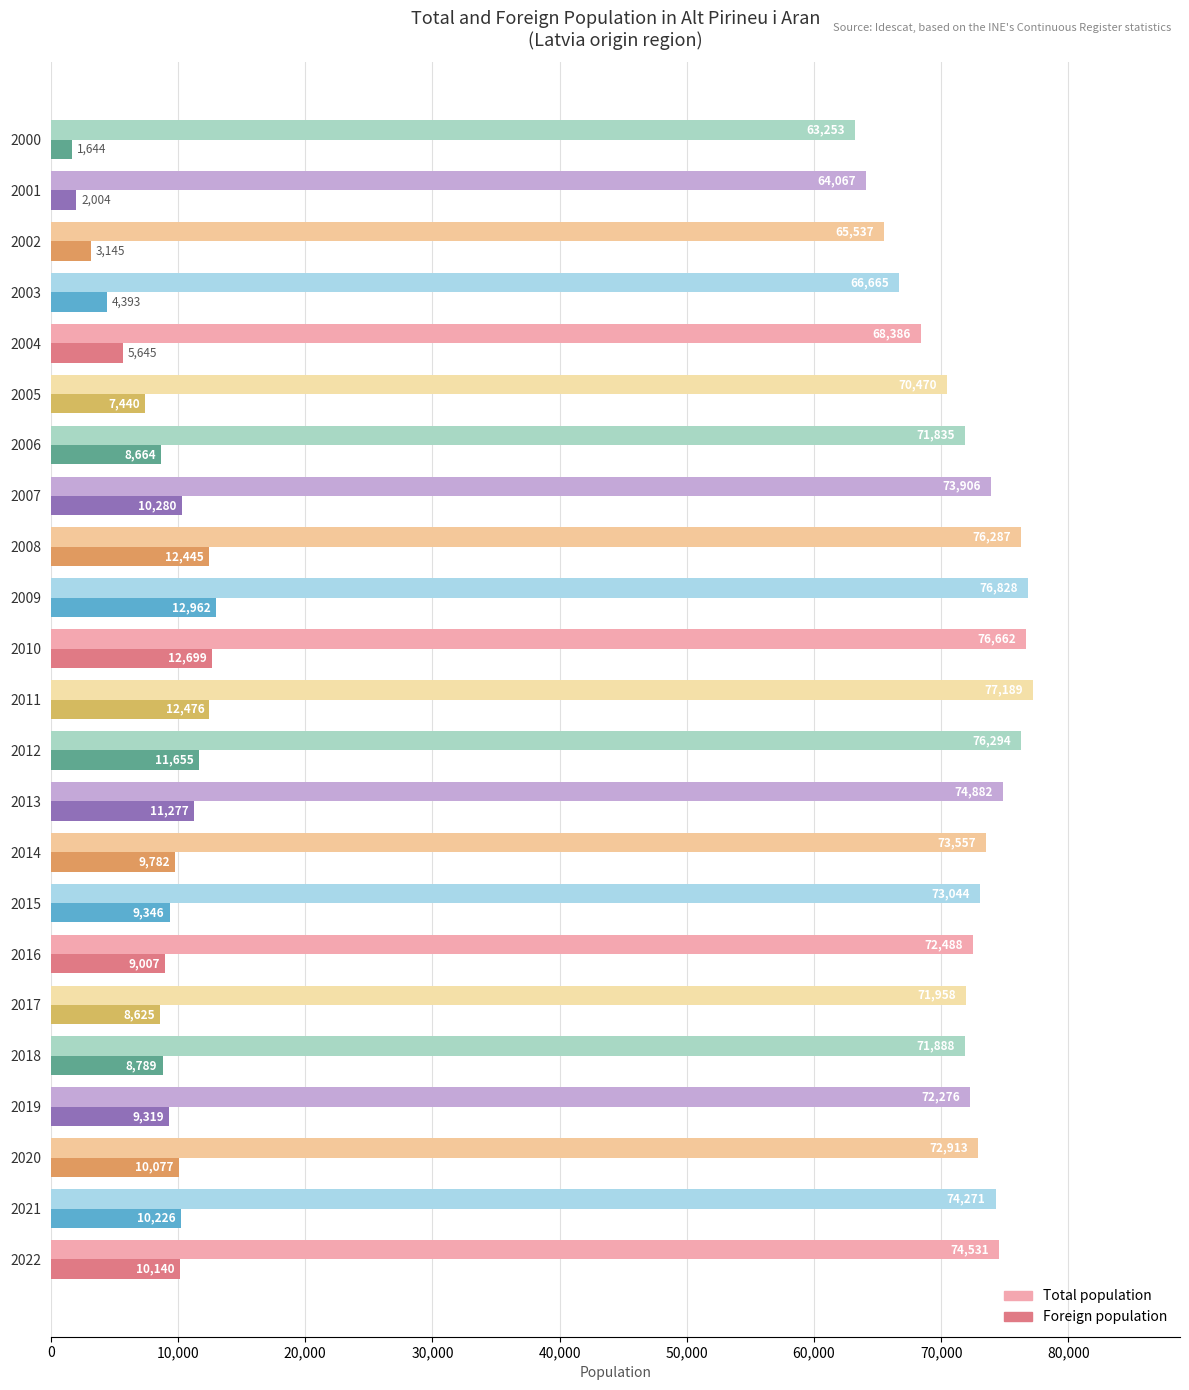

How many data points in Foreign population are less than 9346?

11